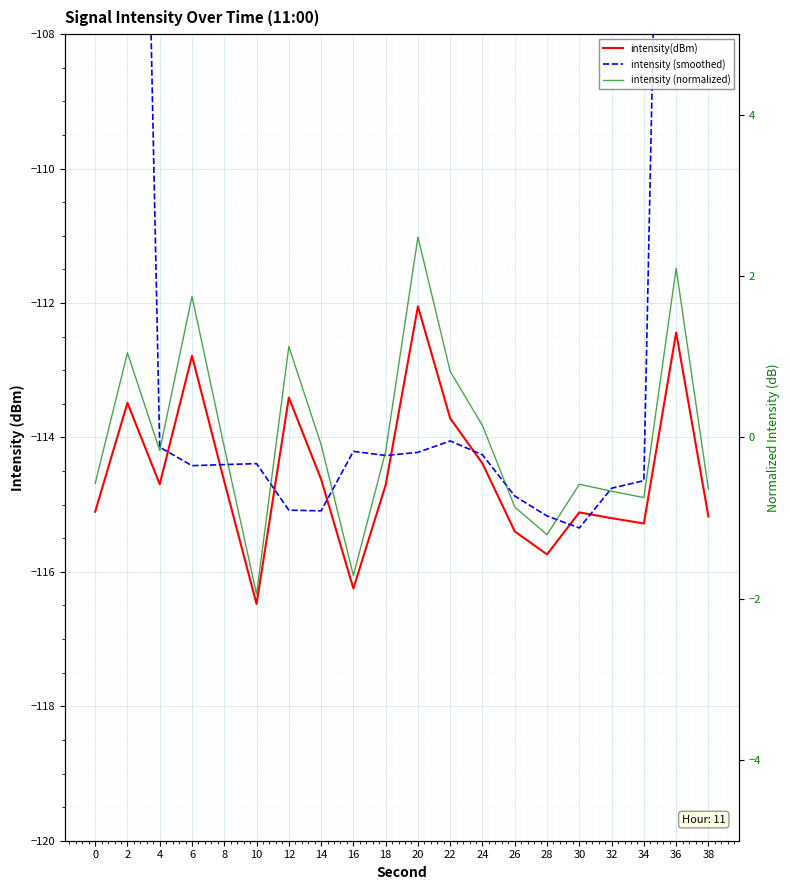

Reading left to right, extract all data points from this chart.

intensity(dBm): 0=-115.1	2=-113.5	4=-114.7	6=-112.8	8=-114.7	10=-116.5	12=-113.4	14=-114.6	16=-116.2	18=-114.7	20=-112.0	22=-113.7	24=-114.4	26=-115.4	28=-115.7	30=-115.1	32=-115.2	34=-115.3	36=-112.4	38=-115.2
intensity (smoothed): 0=-68.7	2=-91.2	4=-114.1	6=-114.4	8=-114.4	10=-114.4	12=-115.1	14=-115.1	16=-114.2	18=-114.3	20=-114.2	22=-114.1	24=-114.3	26=-114.9	28=-115.2	30=-115.3	32=-114.8	34=-114.6	36=-91.6	38=-68.6
intensity (normalized): 0=-0.6	2=1.0	4=-0.2	6=1.7	8=-0.1	10=-1.9	12=1.1	14=-0.1	16=-1.7	18=-0.2	20=2.5	22=0.8	24=0.1	26=-0.9	28=-1.2	30=-0.6	32=-0.7	34=-0.7	36=2.1	38=-0.6